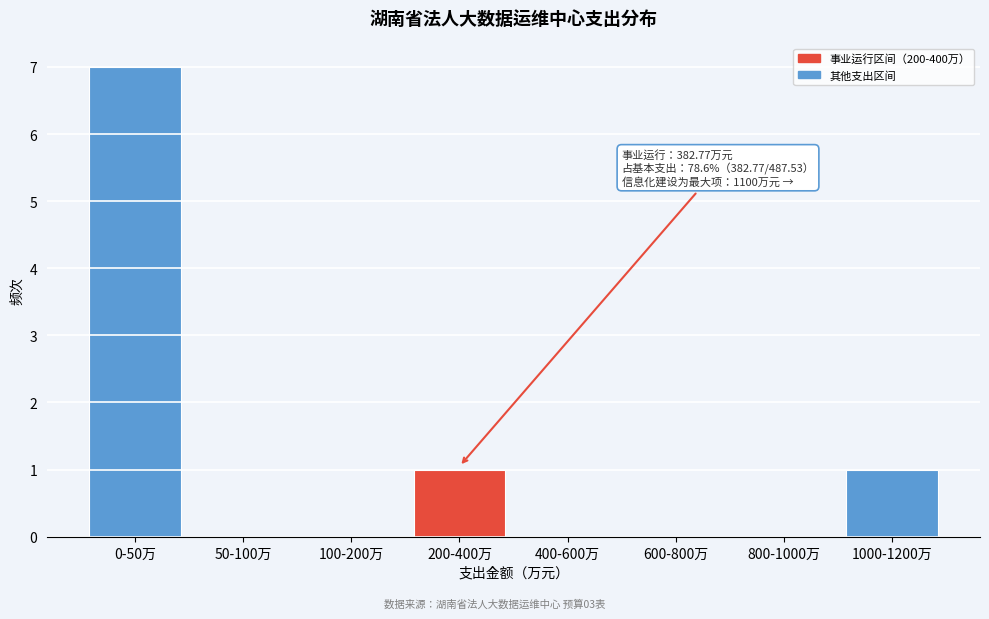

Reading right to left, transcribe all the data shown in this chart.

1000-1200万=1	800-1000万=0	600-800万=0	400-600万=0	200-400万=1	100-200万=0	50-100万=0	0-50万=7